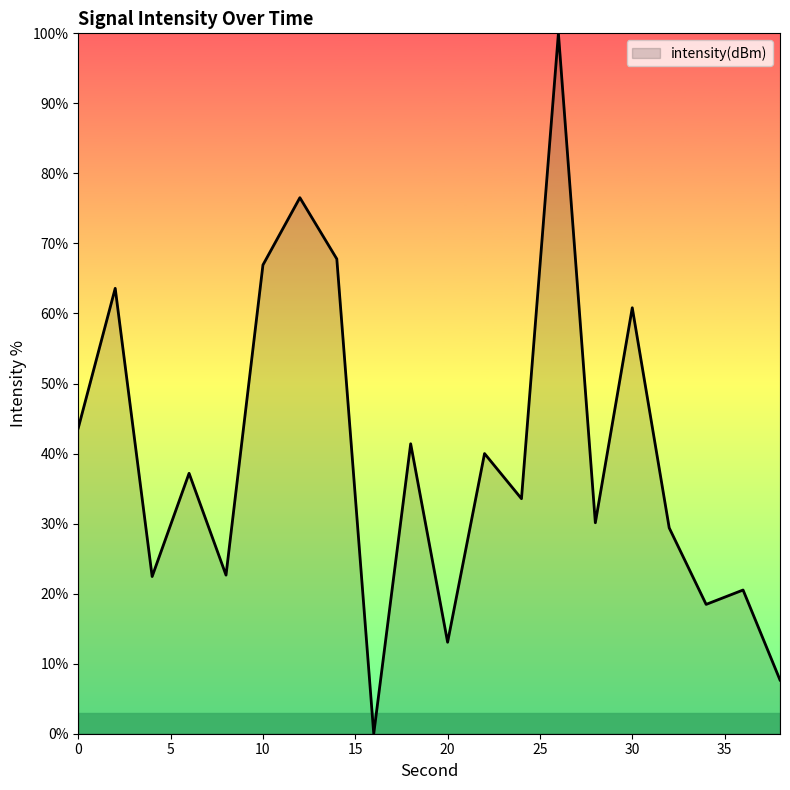

How many lines are shown in the chart?

1